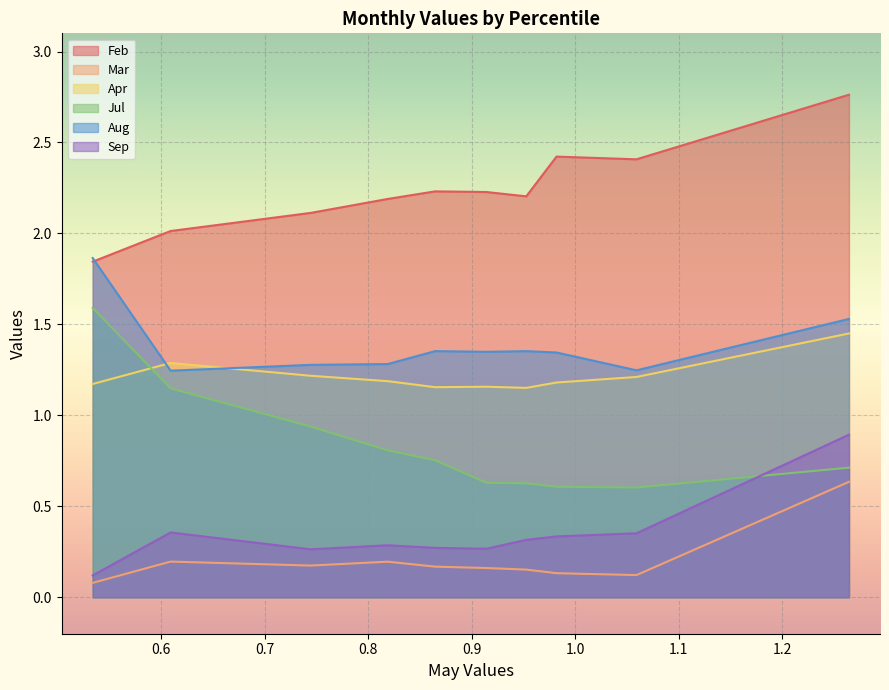

In Apr, how many points are lower than both neighbors (excluding endpoints)?

2